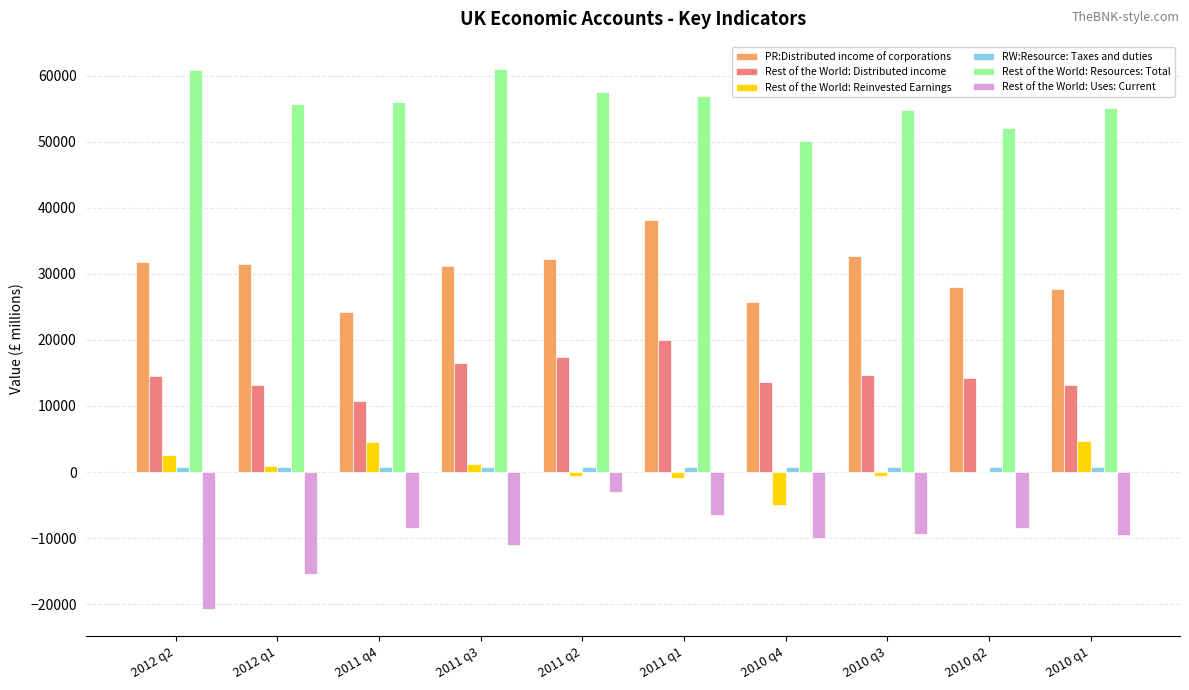

What is the greatest value displayed?

61036